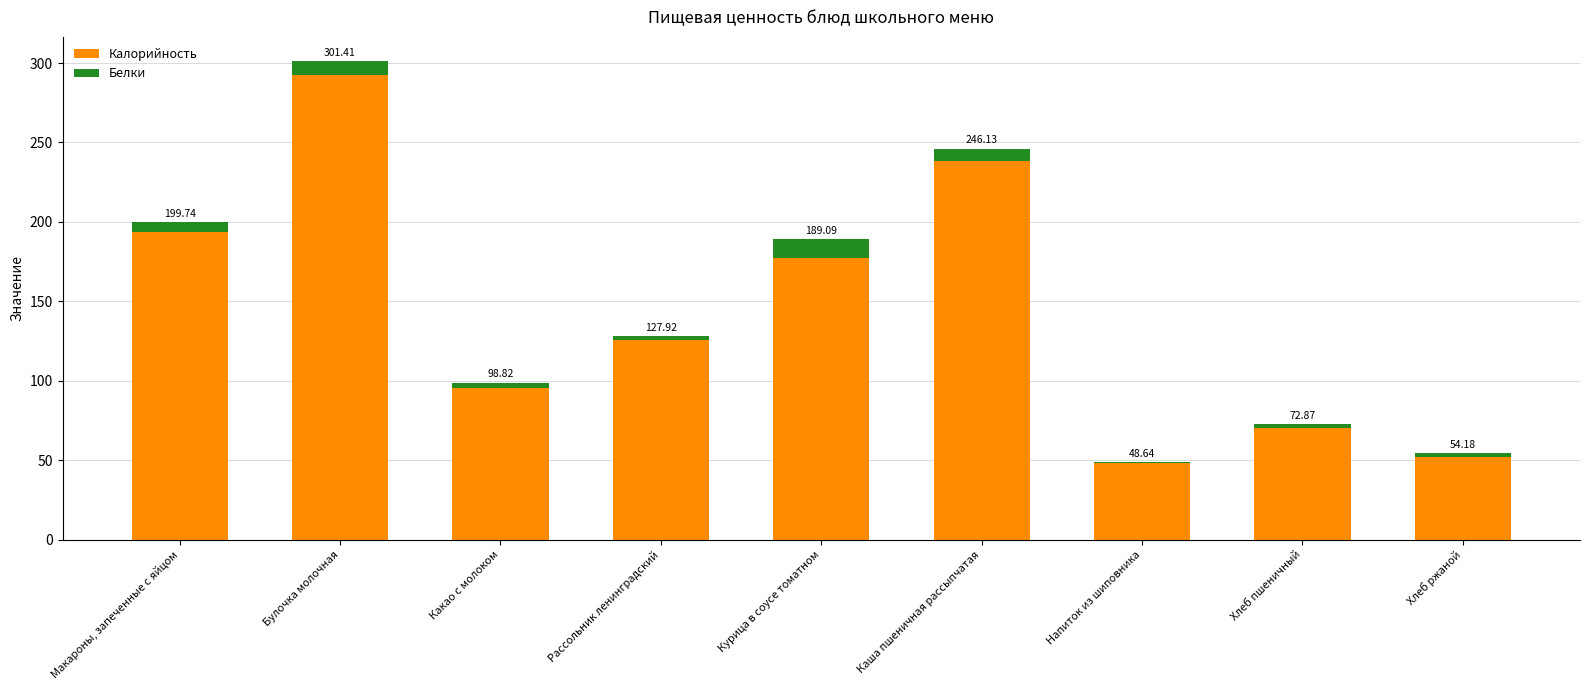

The value of Белки at Рассольник ленинградский is 0.8. True or false?

False